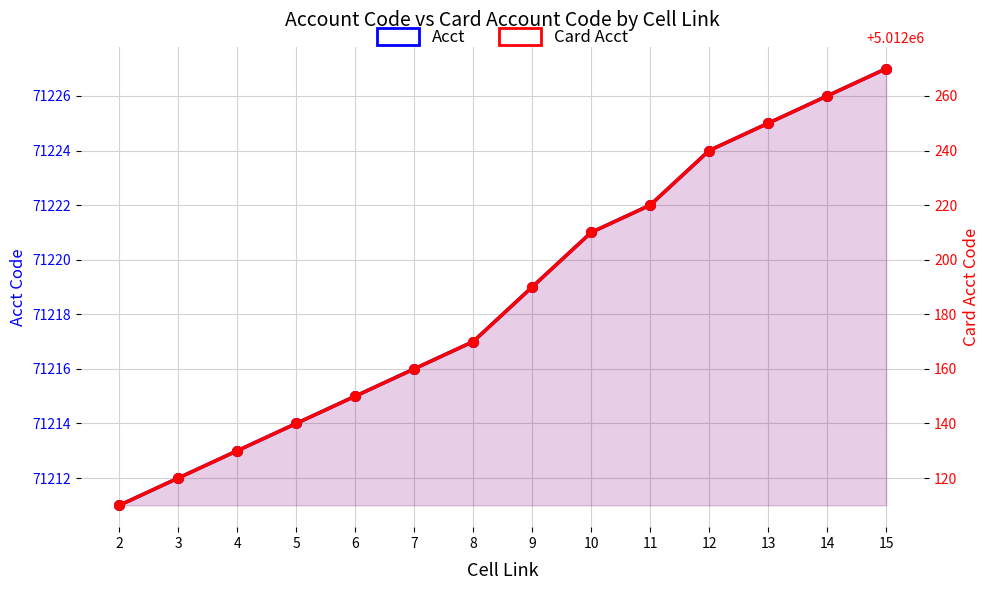

What is the value of the Card Acct point at the 12th from the left?

5012250